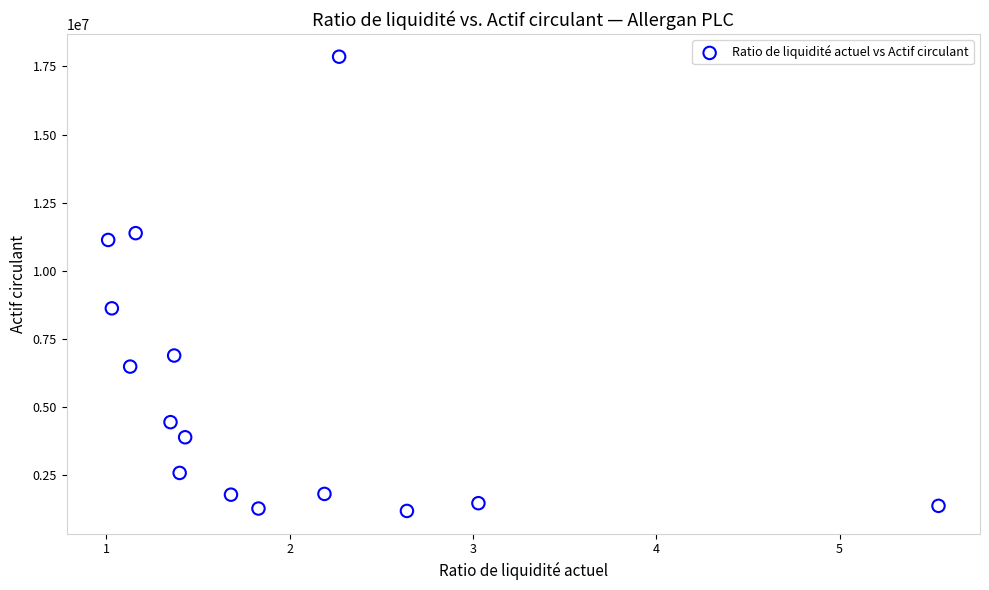

What Y value in the scatter plot is closest to 9515838?

8615400